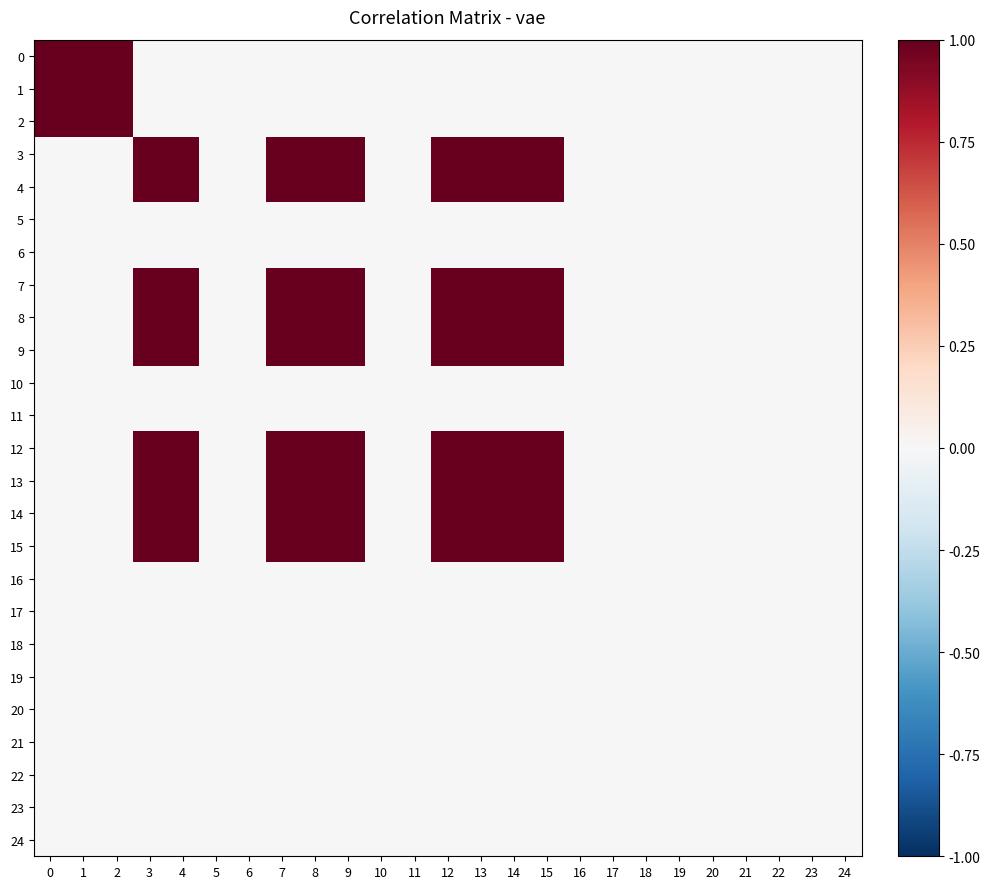

Reading right to left, list all the values displayed in this chart.

0: 24=0	23=0	22=0	21=0	20=0	19=0	18=0	17=0	16=0	15=0	14=0	13=0	12=0	11=0	10=0	9=0	8=0	7=0	6=0	5=0	4=0	3=0	2=1	1=1	0=1
1: 24=0	23=0	22=0	21=0	20=0	19=0	18=0	17=0	16=0	15=0	14=0	13=0	12=0	11=0	10=0	9=0	8=0	7=0	6=0	5=0	4=0	3=0	2=1	1=1	0=1
2: 24=0	23=0	22=0	21=0	20=0	19=0	18=0	17=0	16=0	15=0	14=0	13=0	12=0	11=0	10=0	9=0	8=0	7=0	6=0	5=0	4=0	3=0	2=1	1=1	0=1
3: 24=0	23=0	22=0	21=0	20=0	19=0	18=0	17=0	16=0	15=1	14=1	13=1	12=1	11=0	10=0	9=1	8=1	7=1	6=0	5=0	4=1	3=1	2=0	1=0	0=0
4: 24=0	23=0	22=0	21=0	20=0	19=0	18=0	17=0	16=0	15=1	14=1	13=1	12=1	11=0	10=0	9=1	8=1	7=1	6=0	5=0	4=1	3=1	2=0	1=0	0=0
5: 24=0	23=0	22=0	21=0	20=0	19=0	18=0	17=0	16=0	15=0	14=0	13=0	12=0	11=0	10=0	9=0	8=0	7=0	6=0	5=0	4=0	3=0	2=0	1=0	0=0
6: 24=0	23=0	22=0	21=0	20=0	19=0	18=0	17=0	16=0	15=0	14=0	13=0	12=0	11=0	10=0	9=0	8=0	7=0	6=0	5=0	4=0	3=0	2=0	1=0	0=0
7: 24=0	23=0	22=0	21=0	20=0	19=0	18=0	17=0	16=0	15=1	14=1	13=1	12=1	11=0	10=0	9=1	8=1	7=1	6=0	5=0	4=1	3=1	2=0	1=0	0=0
8: 24=0	23=0	22=0	21=0	20=0	19=0	18=0	17=0	16=0	15=1	14=1	13=1	12=1	11=0	10=0	9=1	8=1	7=1	6=0	5=0	4=1	3=1	2=0	1=0	0=0
9: 24=0	23=0	22=0	21=0	20=0	19=0	18=0	17=0	16=0	15=1	14=1	13=1	12=1	11=0	10=0	9=1	8=1	7=1	6=0	5=0	4=1	3=1	2=0	1=0	0=0
10: 24=0	23=0	22=0	21=0	20=0	19=0	18=0	17=0	16=0	15=0	14=0	13=0	12=0	11=0	10=0	9=0	8=0	7=0	6=0	5=0	4=0	3=0	2=0	1=0	0=0
11: 24=0	23=0	22=0	21=0	20=0	19=0	18=0	17=0	16=0	15=0	14=0	13=0	12=0	11=0	10=0	9=0	8=0	7=0	6=0	5=0	4=0	3=0	2=0	1=0	0=0
12: 24=0	23=0	22=0	21=0	20=0	19=0	18=0	17=0	16=0	15=1	14=1	13=1	12=1	11=0	10=0	9=1	8=1	7=1	6=0	5=0	4=1	3=1	2=0	1=0	0=0
13: 24=0	23=0	22=0	21=0	20=0	19=0	18=0	17=0	16=0	15=1	14=1	13=1	12=1	11=0	10=0	9=1	8=1	7=1	6=0	5=0	4=1	3=1	2=0	1=0	0=0
14: 24=0	23=0	22=0	21=0	20=0	19=0	18=0	17=0	16=0	15=1	14=1	13=1	12=1	11=0	10=0	9=1	8=1	7=1	6=0	5=0	4=1	3=1	2=0	1=0	0=0
15: 24=0	23=0	22=0	21=0	20=0	19=0	18=0	17=0	16=0	15=1	14=1	13=1	12=1	11=0	10=0	9=1	8=1	7=1	6=0	5=0	4=1	3=1	2=0	1=0	0=0
16: 24=0	23=0	22=0	21=0	20=0	19=0	18=0	17=0	16=0	15=0	14=0	13=0	12=0	11=0	10=0	9=0	8=0	7=0	6=0	5=0	4=0	3=0	2=0	1=0	0=0
17: 24=0	23=0	22=0	21=0	20=0	19=0	18=0	17=0	16=0	15=0	14=0	13=0	12=0	11=0	10=0	9=0	8=0	7=0	6=0	5=0	4=0	3=0	2=0	1=0	0=0
18: 24=0	23=0	22=0	21=0	20=0	19=0	18=0	17=0	16=0	15=0	14=0	13=0	12=0	11=0	10=0	9=0	8=0	7=0	6=0	5=0	4=0	3=0	2=0	1=0	0=0
19: 24=0	23=0	22=0	21=0	20=0	19=0	18=0	17=0	16=0	15=0	14=0	13=0	12=0	11=0	10=0	9=0	8=0	7=0	6=0	5=0	4=0	3=0	2=0	1=0	0=0
20: 24=0	23=0	22=0	21=0	20=0	19=0	18=0	17=0	16=0	15=0	14=0	13=0	12=0	11=0	10=0	9=0	8=0	7=0	6=0	5=0	4=0	3=0	2=0	1=0	0=0
21: 24=0	23=0	22=0	21=0	20=0	19=0	18=0	17=0	16=0	15=0	14=0	13=0	12=0	11=0	10=0	9=0	8=0	7=0	6=0	5=0	4=0	3=0	2=0	1=0	0=0
22: 24=0	23=0	22=0	21=0	20=0	19=0	18=0	17=0	16=0	15=0	14=0	13=0	12=0	11=0	10=0	9=0	8=0	7=0	6=0	5=0	4=0	3=0	2=0	1=0	0=0
23: 24=0	23=0	22=0	21=0	20=0	19=0	18=0	17=0	16=0	15=0	14=0	13=0	12=0	11=0	10=0	9=0	8=0	7=0	6=0	5=0	4=0	3=0	2=0	1=0	0=0
24: 24=0	23=0	22=0	21=0	20=0	19=0	18=0	17=0	16=0	15=0	14=0	13=0	12=0	11=0	10=0	9=0	8=0	7=0	6=0	5=0	4=0	3=0	2=0	1=0	0=0